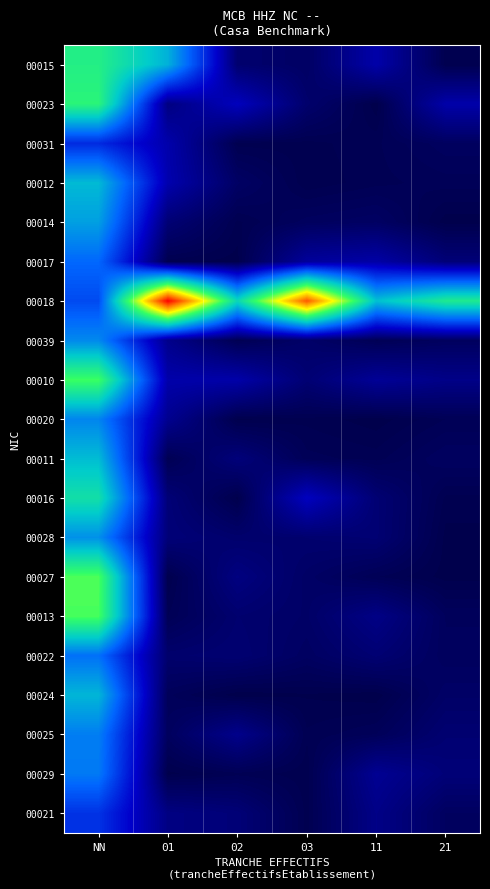

Between NN and 21, which is larger?

NN